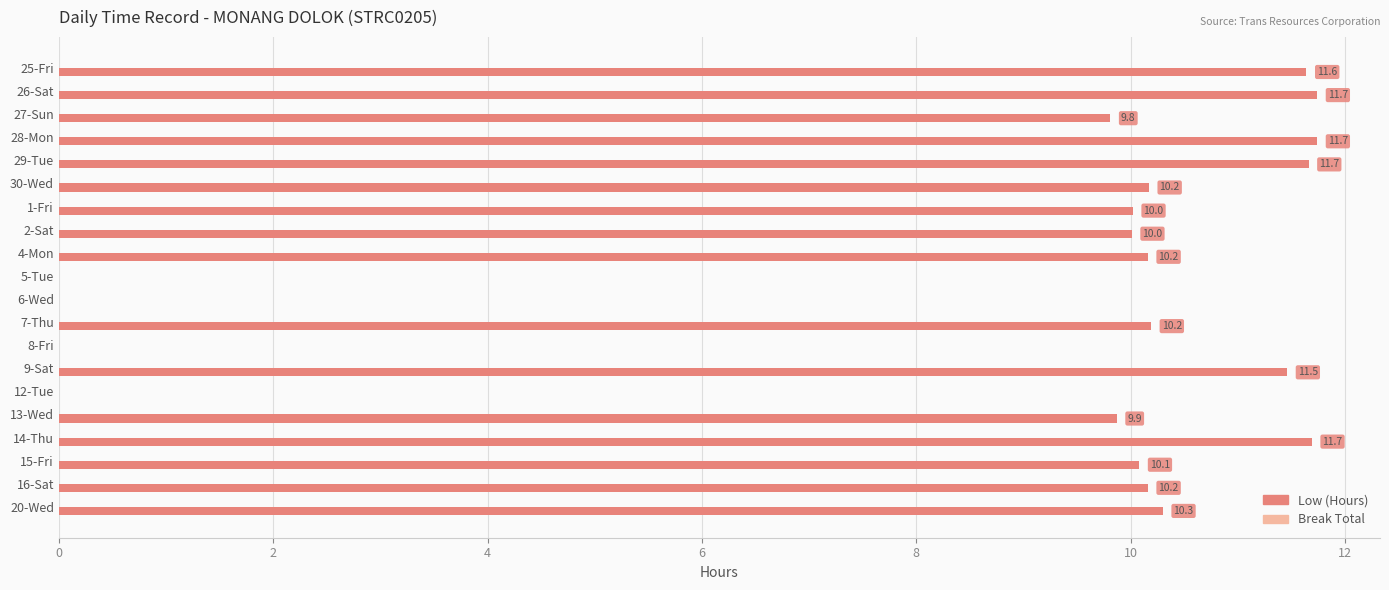

Is it true that the value at 9-Sat is 11.5?

True